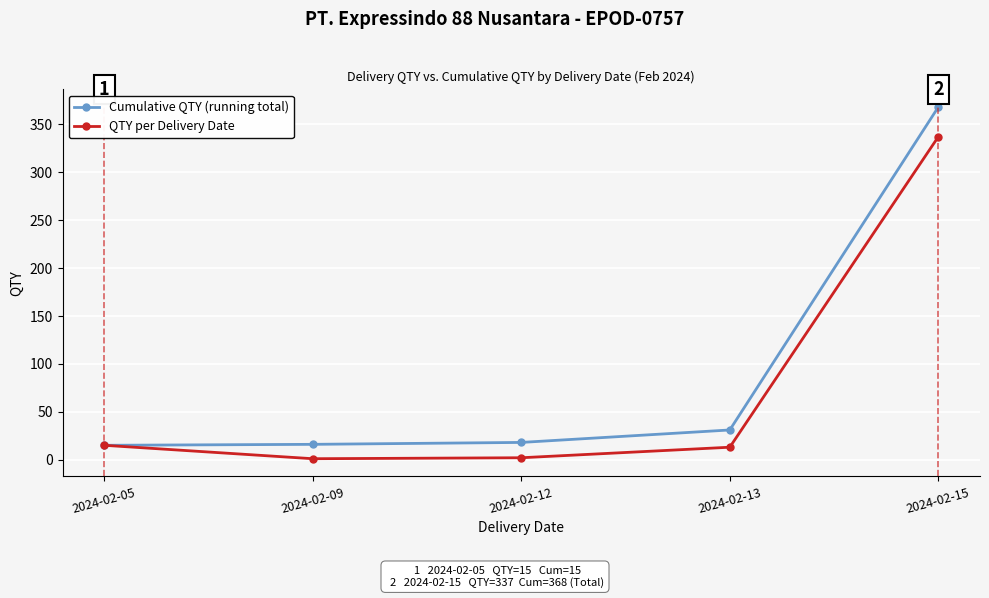

Is this an area chart (filled region under the line)?

No